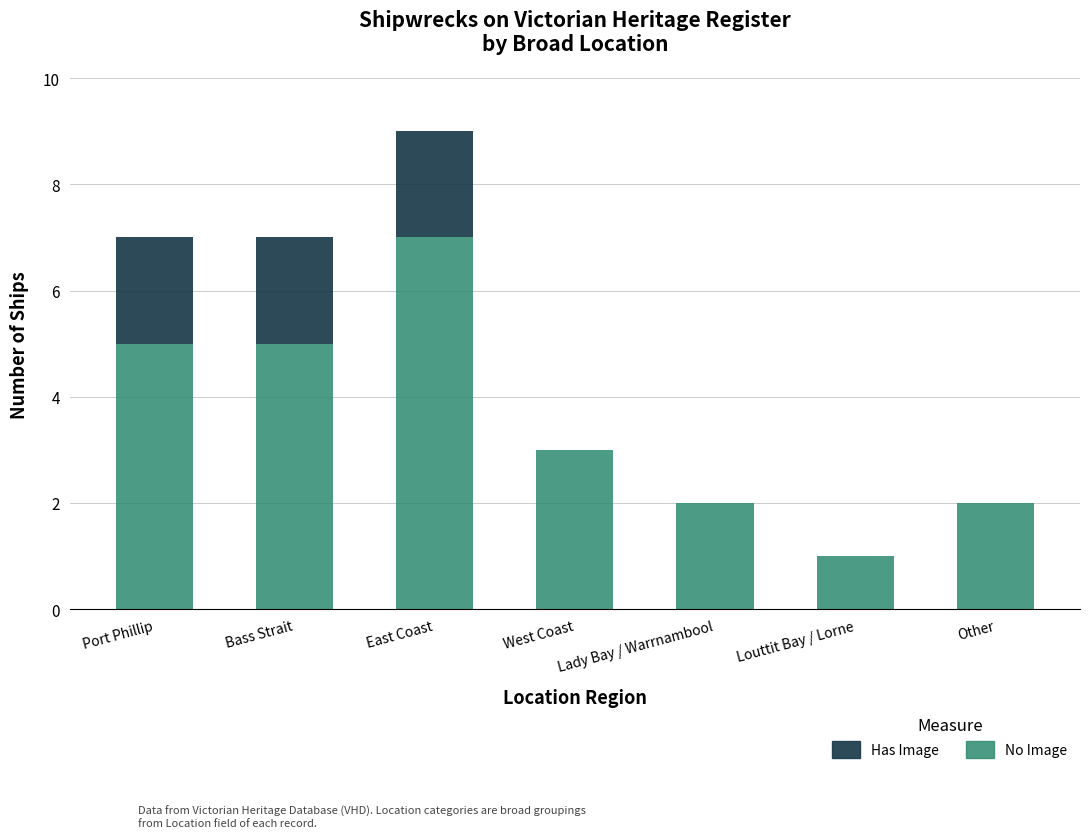

True or false: No Image has a value of 1 at Lady Bay / Warrnambool.

False